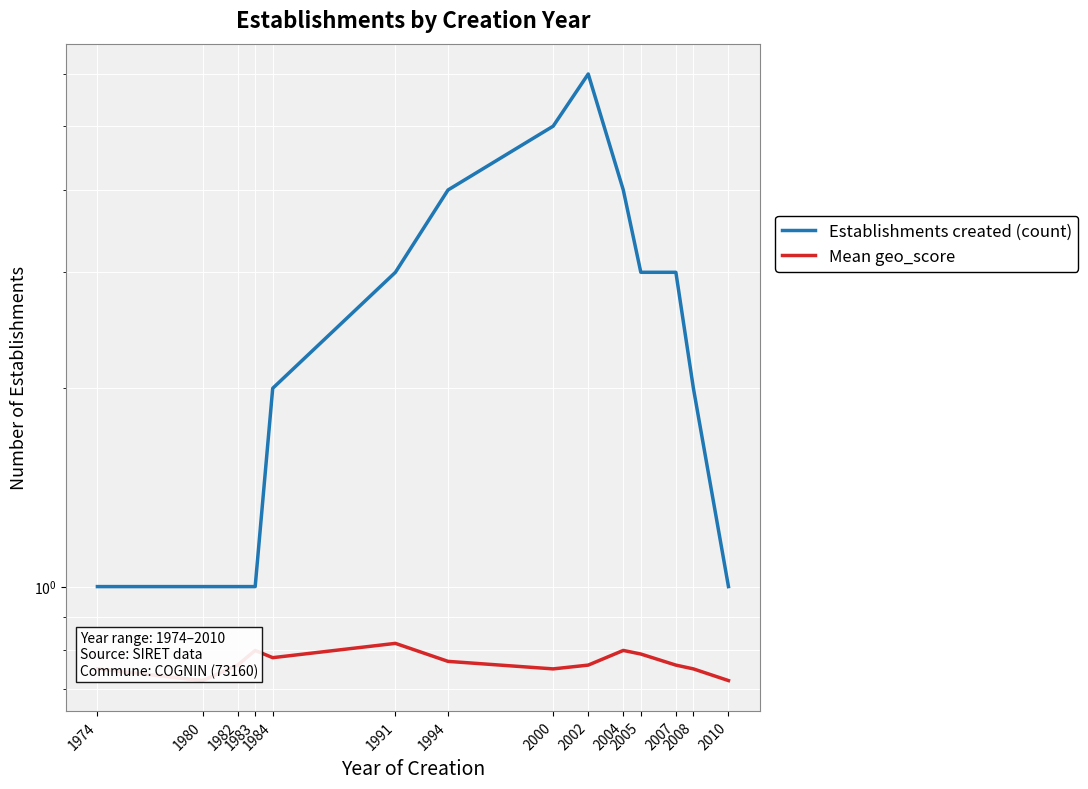

List the series in order of their overall mean, highest first.

Establishments created (count), Mean geo_score